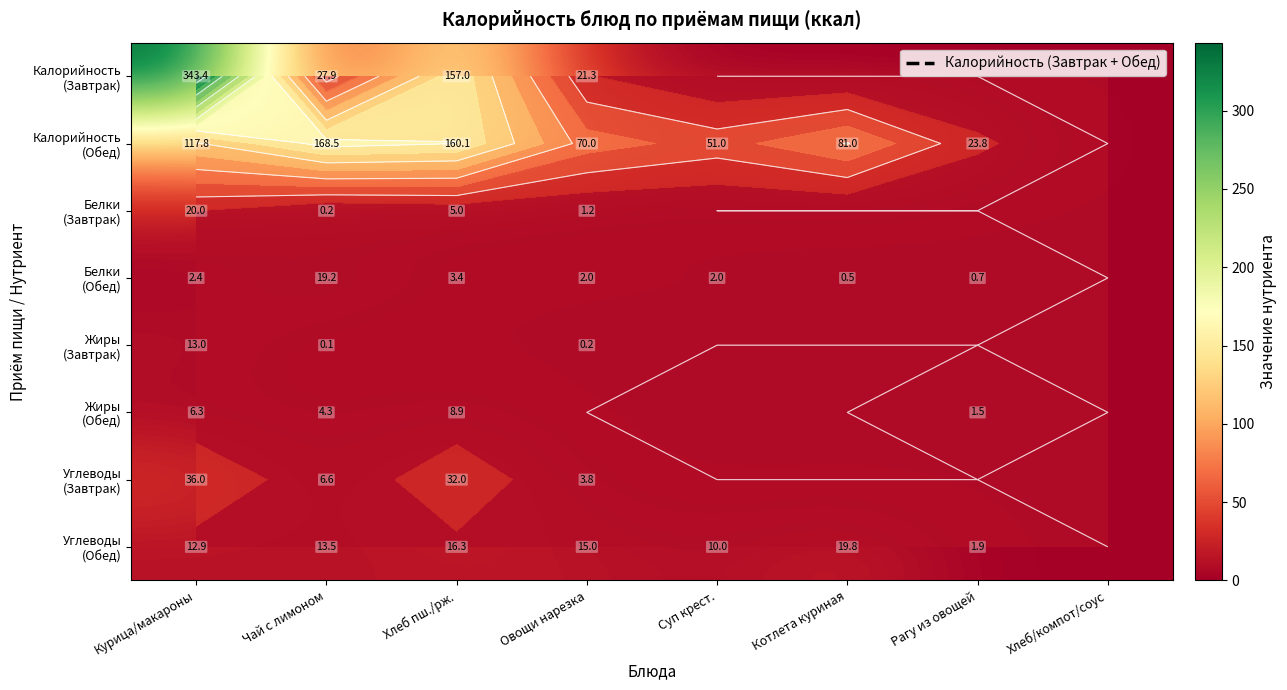

Which series has the largest total across all categories?

Калорийность (Обед)